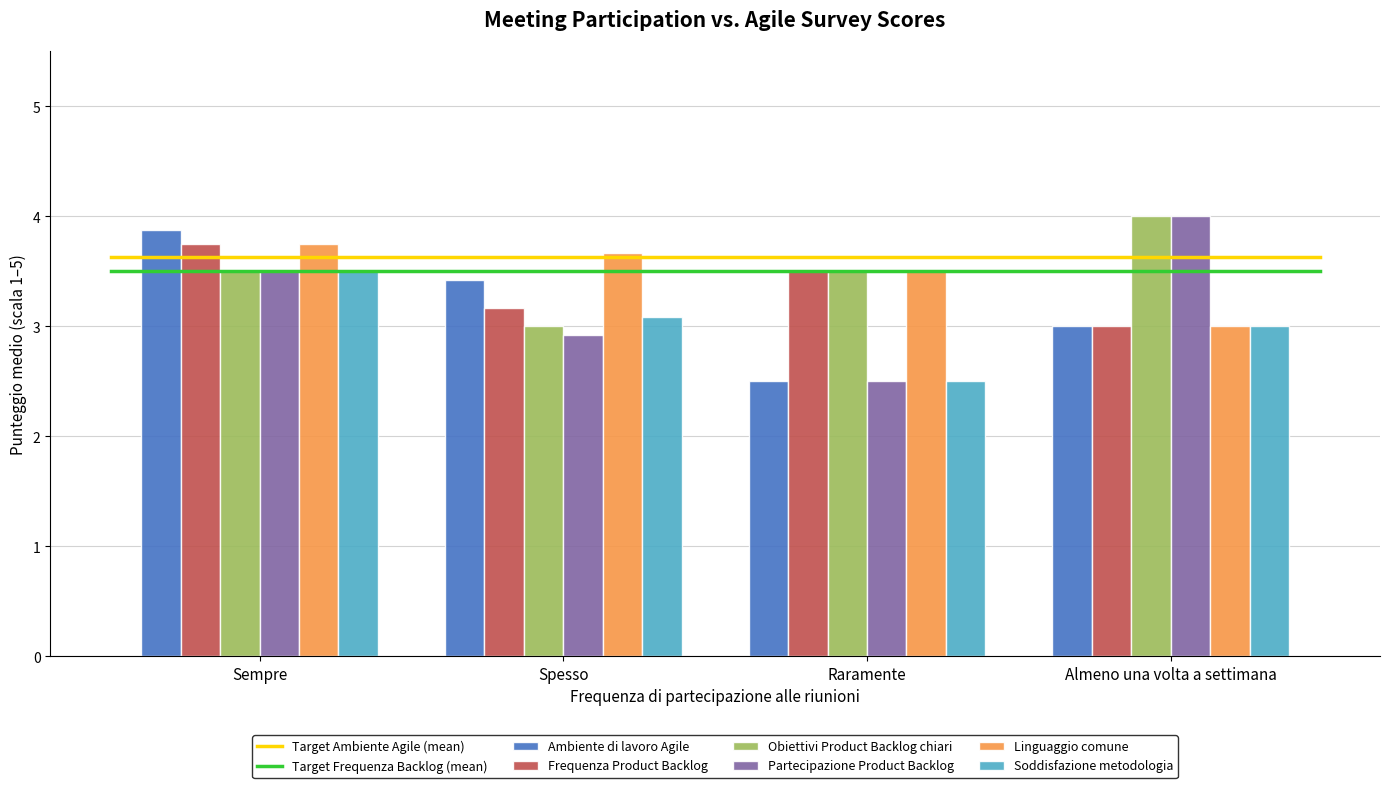

Reading right to left, transcribe all the data shown in this chart.

Ambiente di lavoro Agile: Almeno una volta a settimana=3.0	Raramente=2.5	Spesso=3.4	Sempre=3.9
Frequenza Product Backlog: Almeno una volta a settimana=3.0	Raramente=3.5	Spesso=3.2	Sempre=3.8
Obiettivi Product Backlog chiari: Almeno una volta a settimana=4.0	Raramente=3.5	Spesso=3.0	Sempre=3.5
Partecipazione Product Backlog: Almeno una volta a settimana=4.0	Raramente=2.5	Spesso=2.9	Sempre=3.5
Linguaggio comune: Almeno una volta a settimana=3.0	Raramente=3.5	Spesso=3.7	Sempre=3.8
Soddisfazione metodologia: Almeno una volta a settimana=3.0	Raramente=2.5	Spesso=3.1	Sempre=3.5